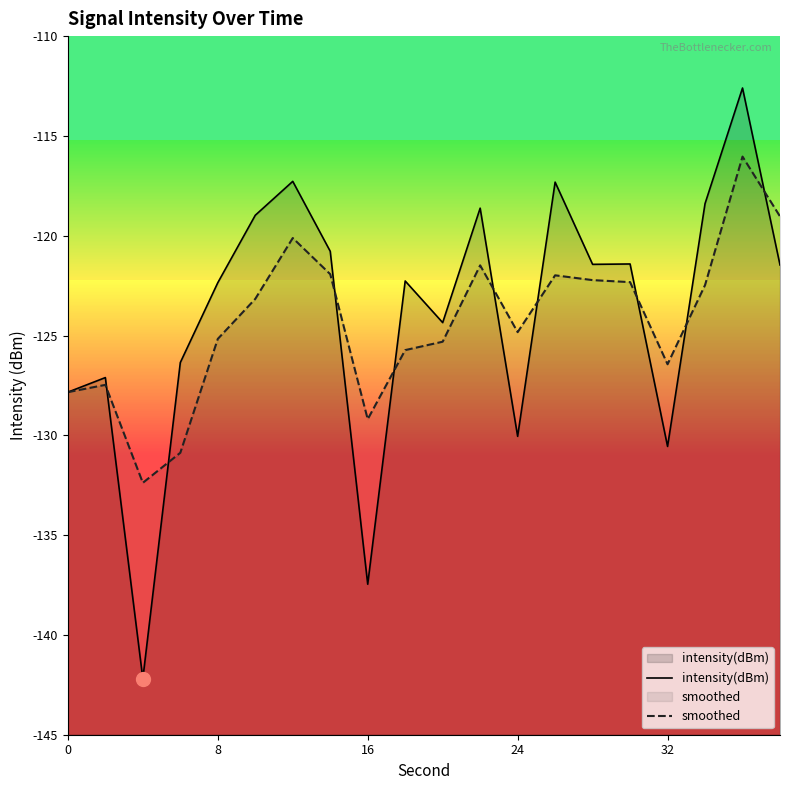

How many interior local valleys does the intensity(dBm) series have?

6